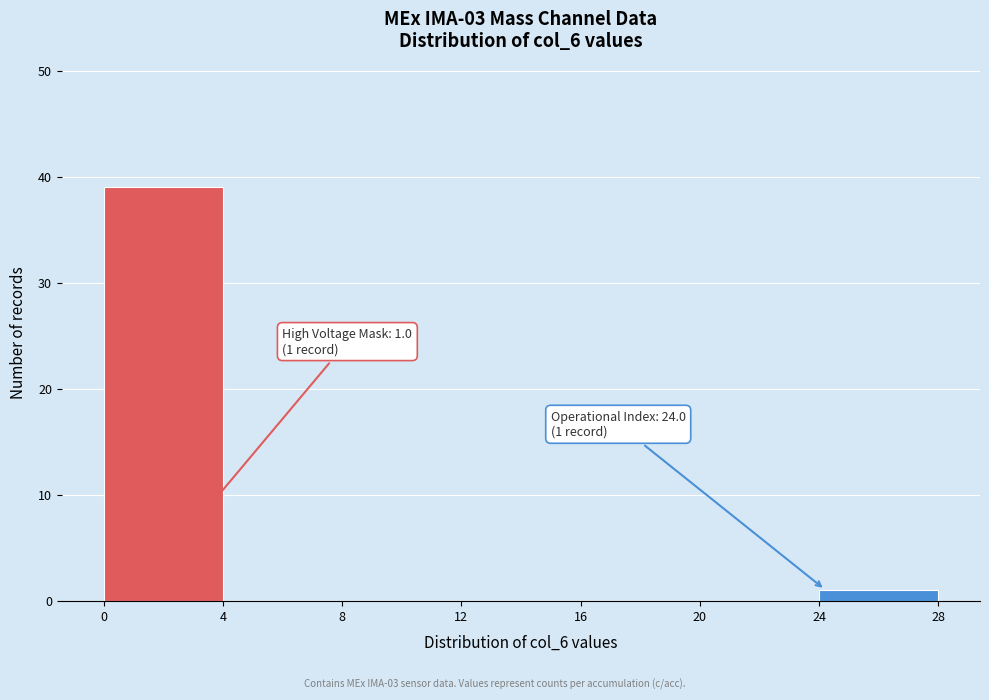

Which range on the x-axis has the tallest bar?

0 to 4